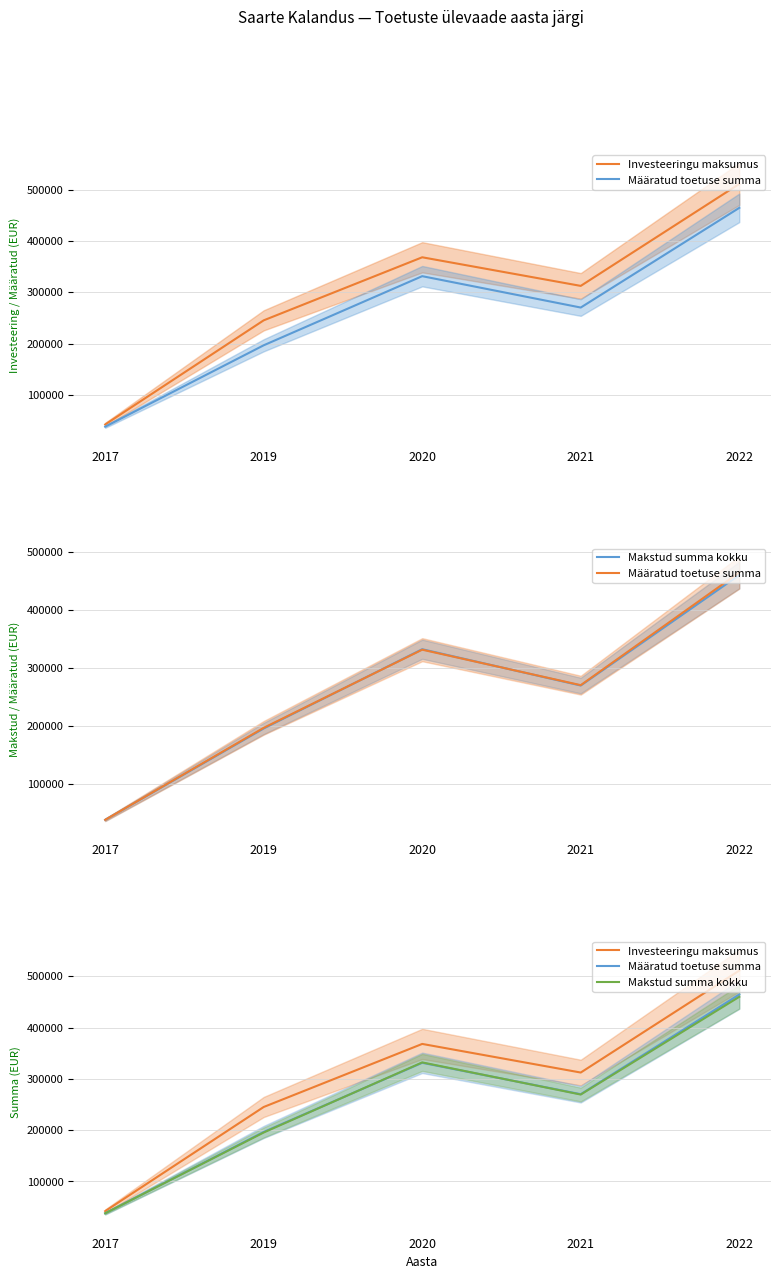

Where does the Makstud summa kokku series first go above 269403?

2020